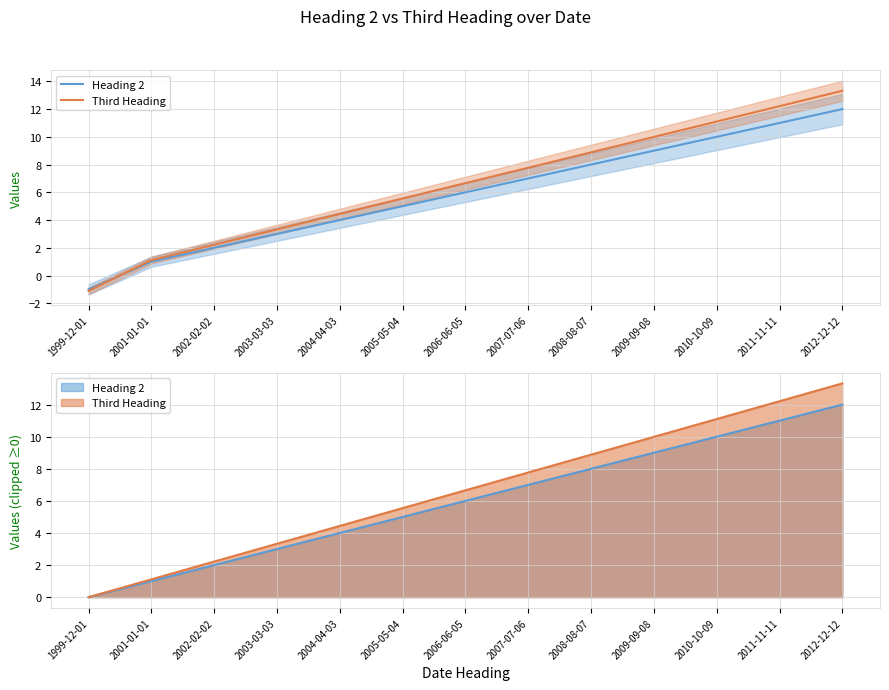

List the series in order of their overall mean, lowest first.

Heading 2, Third Heading